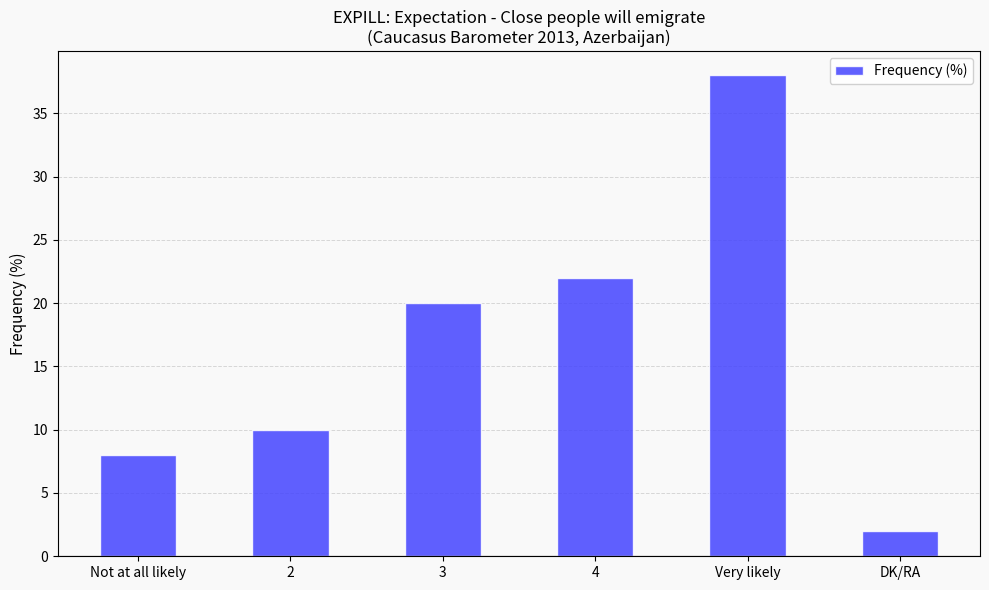

What is the smallest value displayed?

2